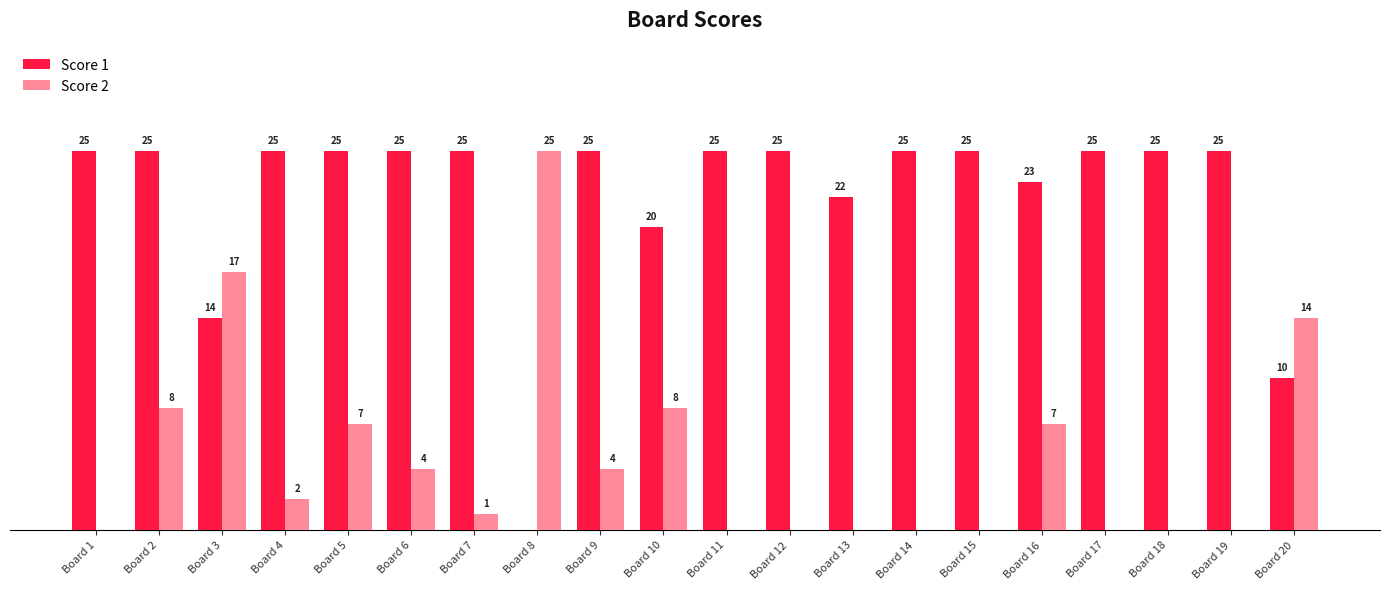

Which series has the largest total across all categories?

Score 1